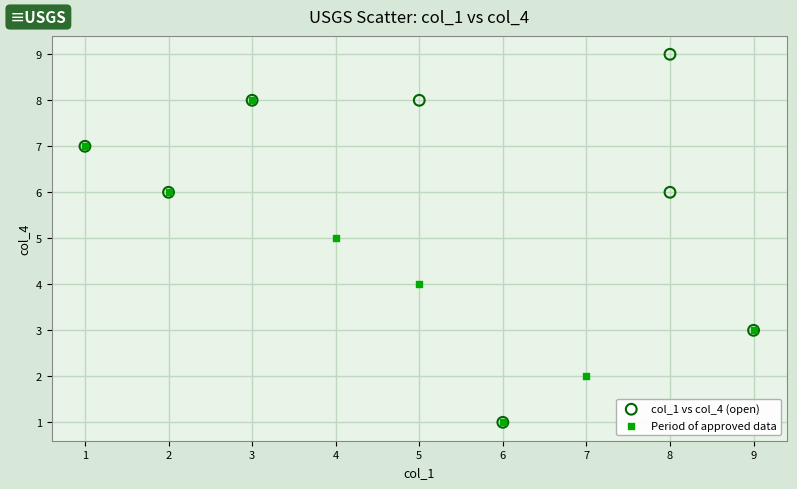

What are all the series names shown in the legend?

col_1 vs col_4 (open), Period of approved data